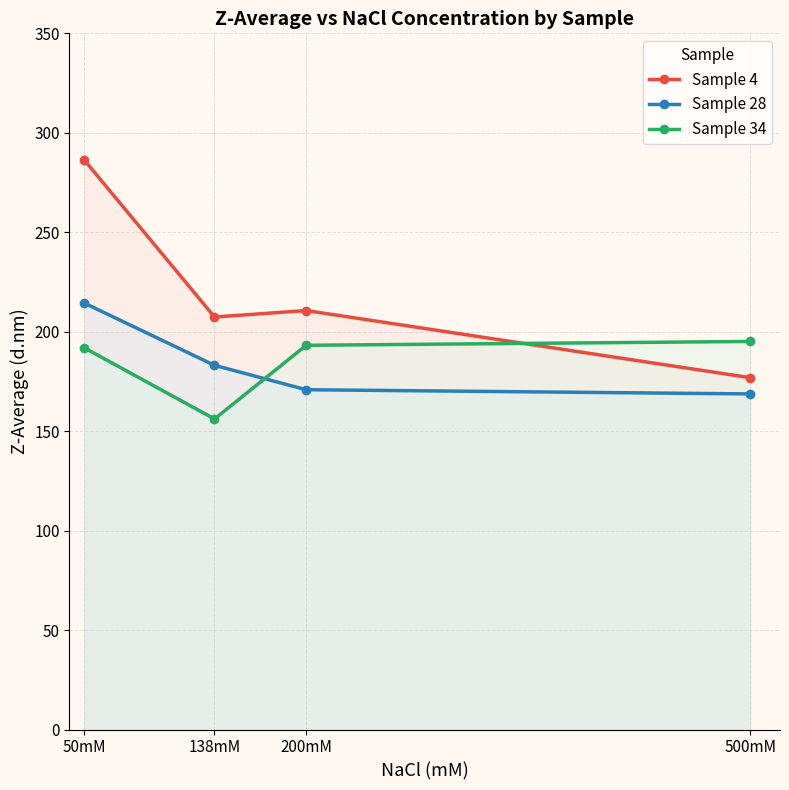

Which category has the highest value in the Sample 34 series?

500mM